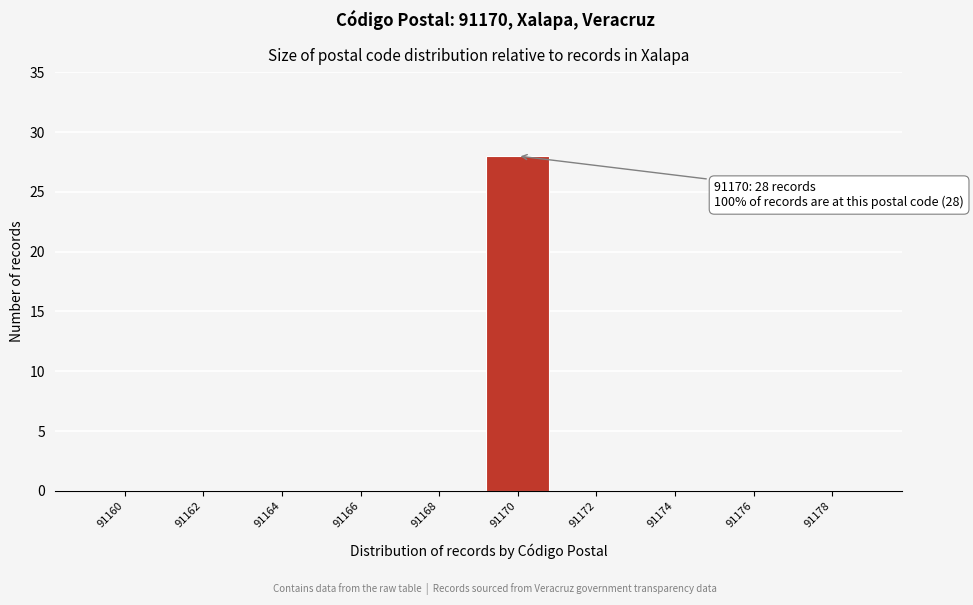

Reading right to left, transcribe all the data shown in this chart.

91178=0	91176=0	91174=0	91172=0	91170=28	91168=0	91166=0	91164=0	91162=0	91160=0